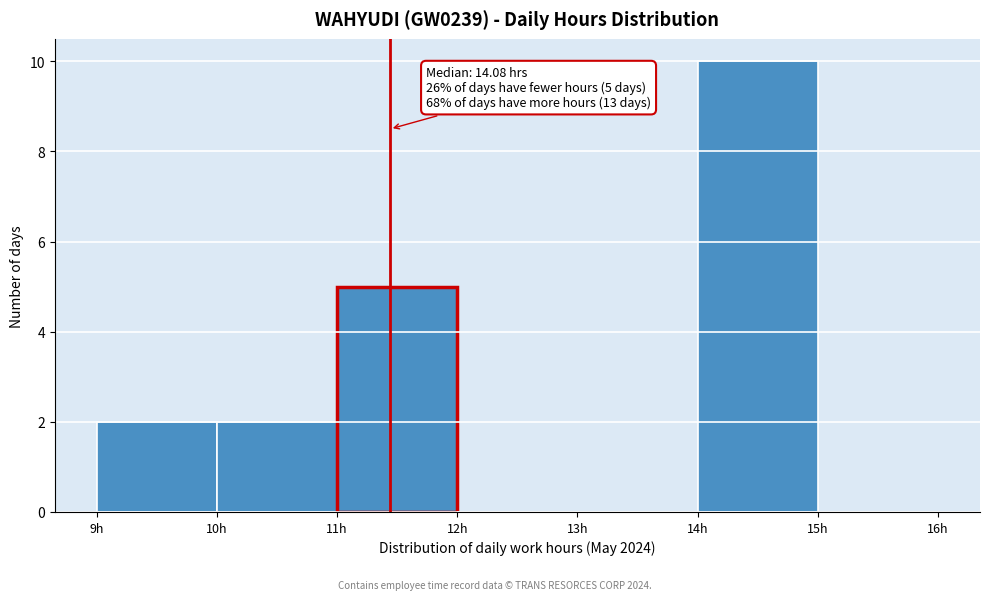

Over which range of the x-axis is the bar tallest?

14 to 15